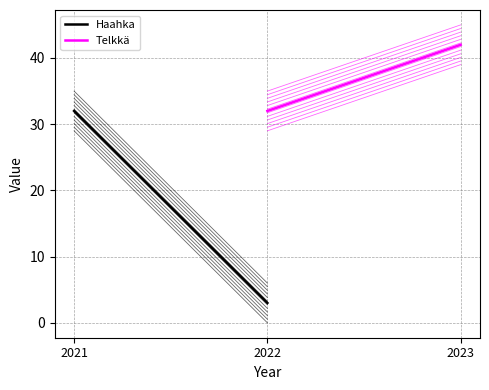

List the series in order of their peak value, lowest first.

Haahka, Telkkä